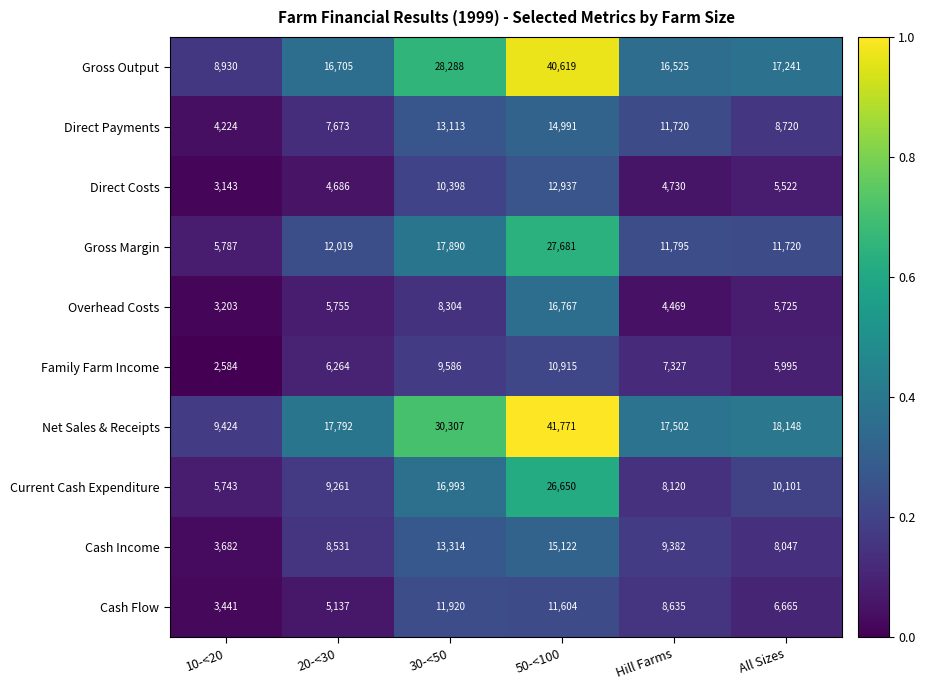

Count the number of categories in the chart.

6